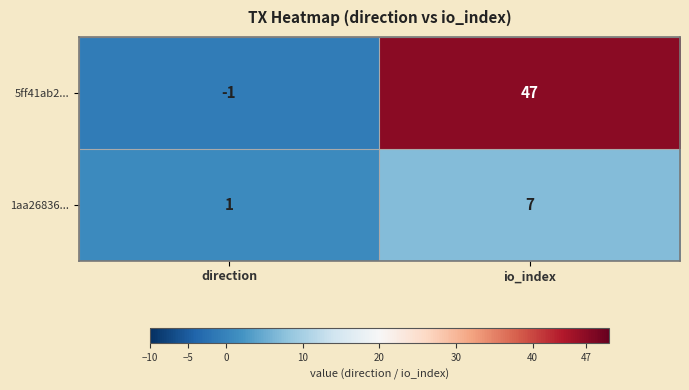

At which label is 5ff41ab2... closest to 23?

direction